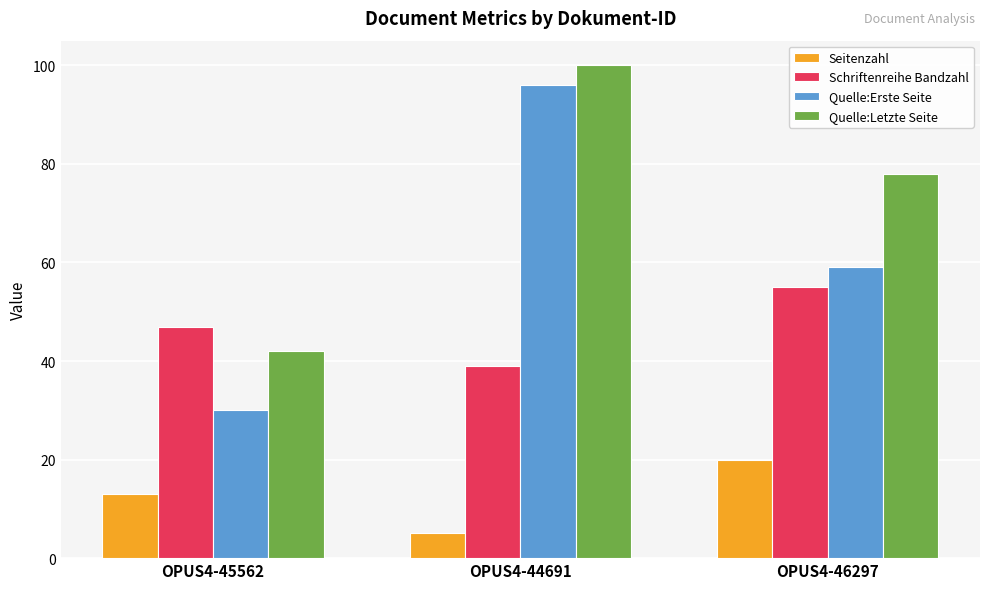

What is the total value across all series at OPUS4-44691?

240